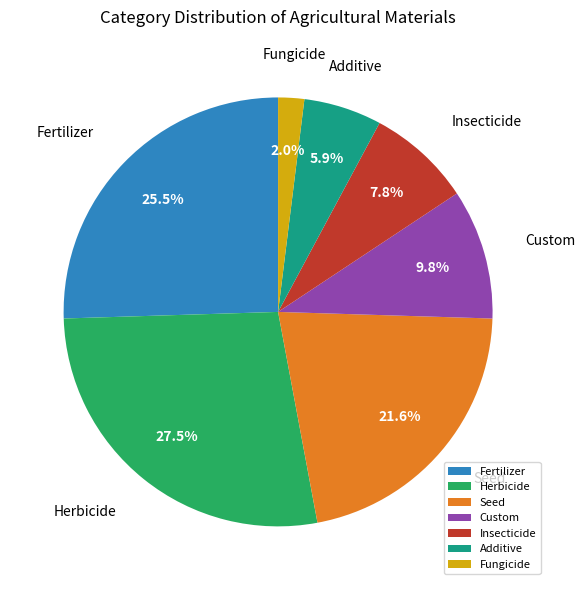

To the nearest percent, what percentage of the pie is Seed?

22%